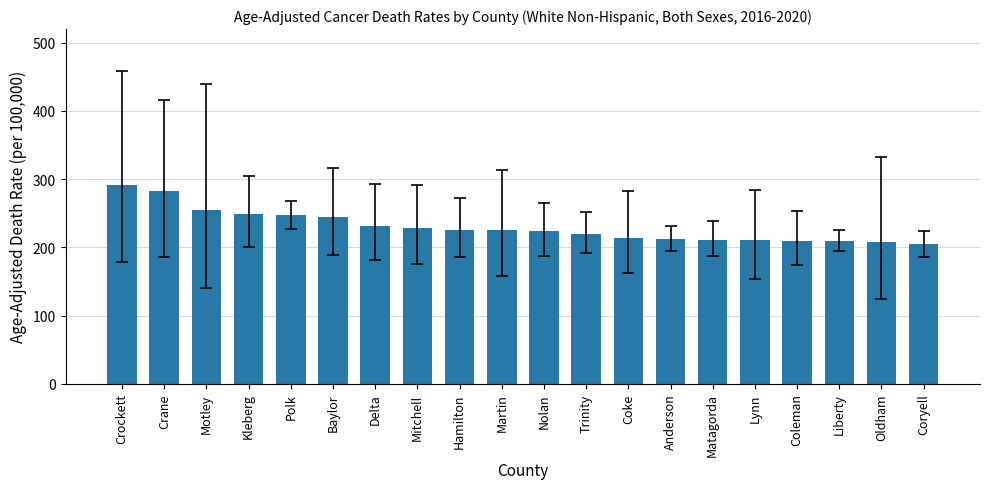

What is the sum of the values at Polk and Trinity?

466.5